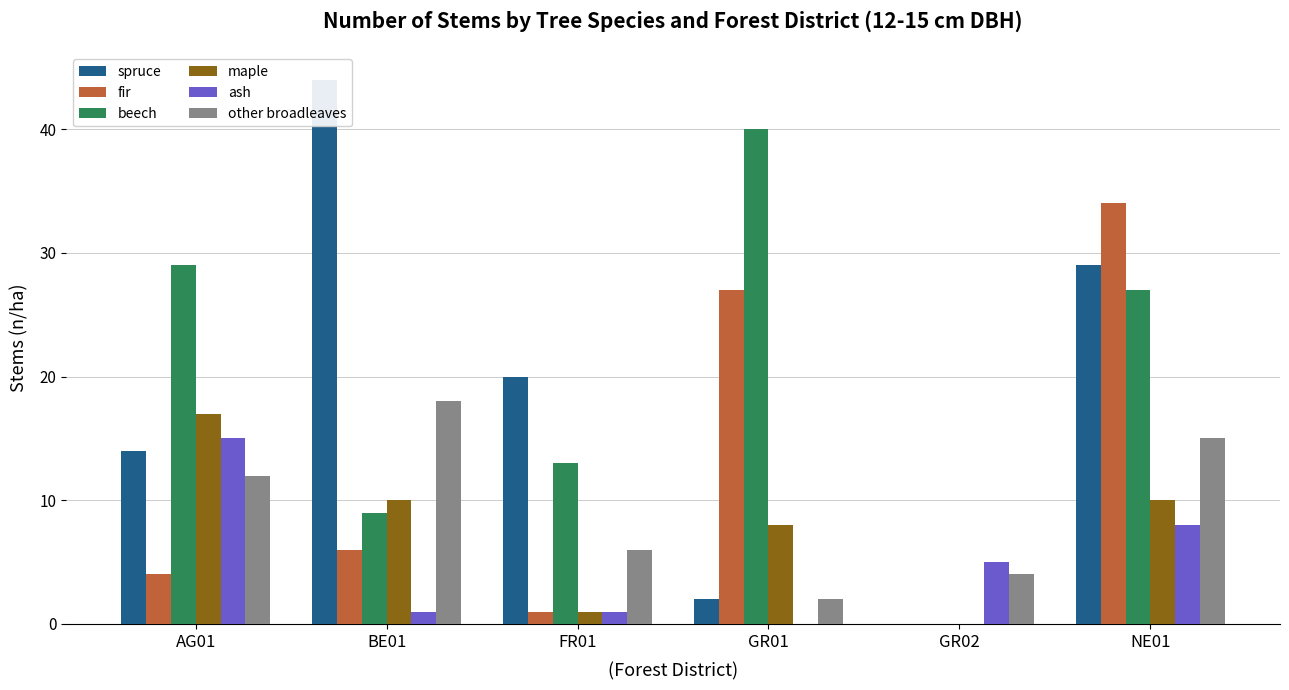

Which series has the largest total across all categories?

beech